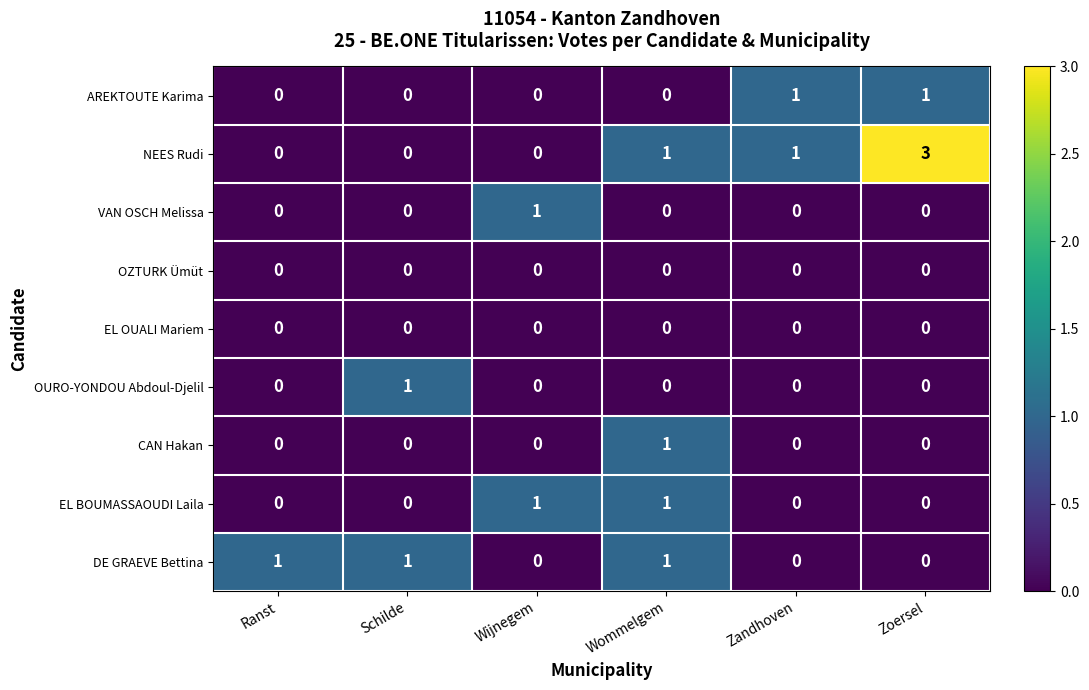

What is the total value across all series at Zoersel?

4